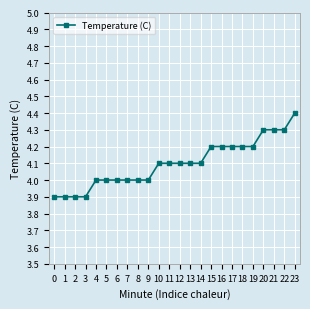

What is the change in value from 12 to 18?

+0.1